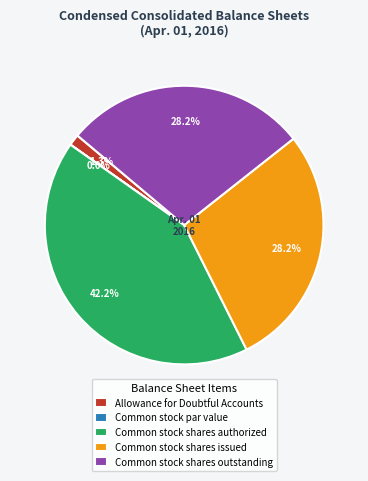

Does any single category account for the majority?

No